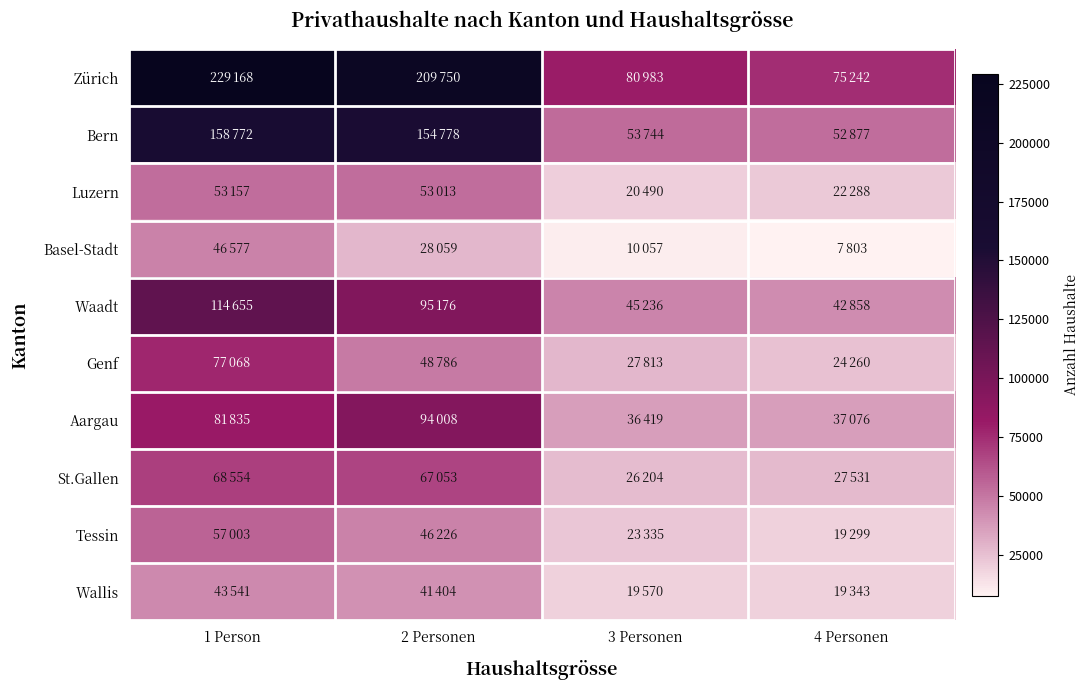

Reading left to right, extract all data points from this chart.

Zürich: 1 Person=229168	2 Personen=209750	3 Personen=80983	4 Personen=75242
Bern: 1 Person=158772	2 Personen=154778	3 Personen=53744	4 Personen=52877
Luzern: 1 Person=53157	2 Personen=53013	3 Personen=20490	4 Personen=22288
Basel-Stadt: 1 Person=46577	2 Personen=28059	3 Personen=10057	4 Personen=7803
Waadt: 1 Person=114655	2 Personen=95176	3 Personen=45236	4 Personen=42858
Genf: 1 Person=77068	2 Personen=48786	3 Personen=27813	4 Personen=24260
Aargau: 1 Person=81835	2 Personen=94008	3 Personen=36419	4 Personen=37076
St.Gallen: 1 Person=68554	2 Personen=67053	3 Personen=26204	4 Personen=27531
Tessin: 1 Person=57003	2 Personen=46226	3 Personen=23335	4 Personen=19299
Wallis: 1 Person=43541	2 Personen=41404	3 Personen=19570	4 Personen=19343